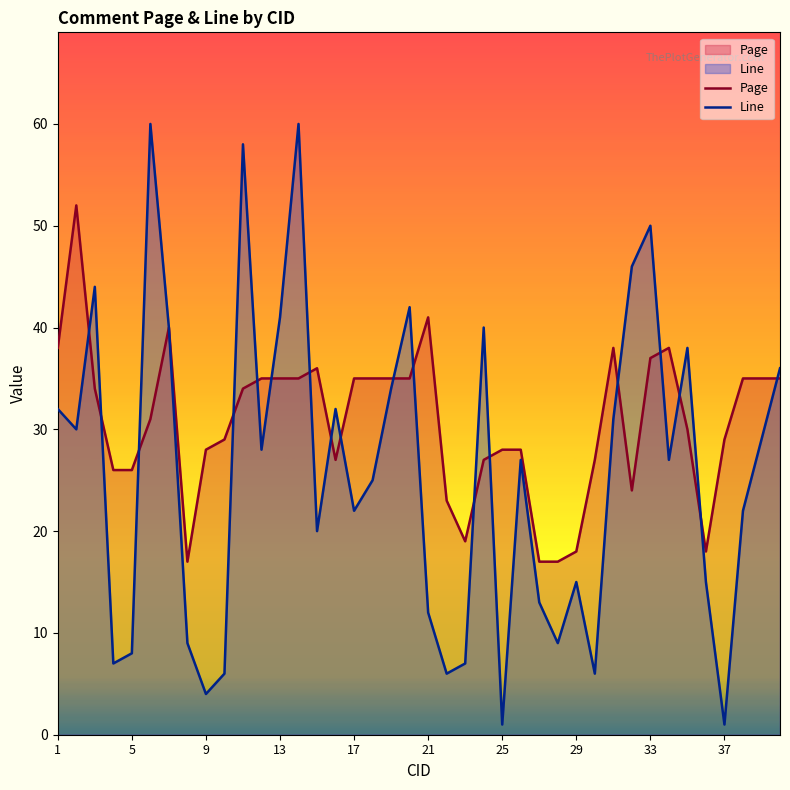

Which series has the largest total across all categories?

Page